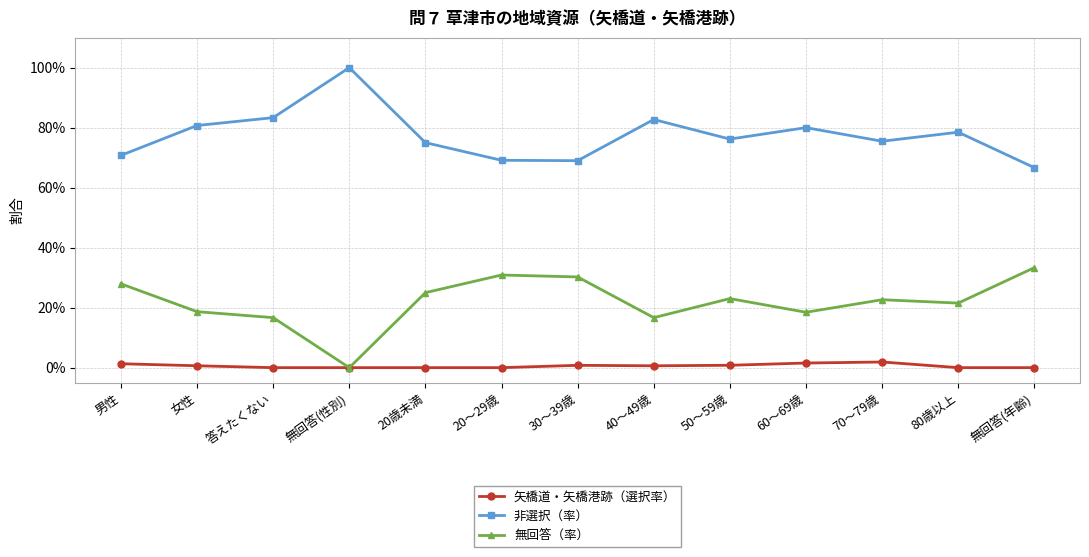

Which series has the widest spread of values?

非選択（率）